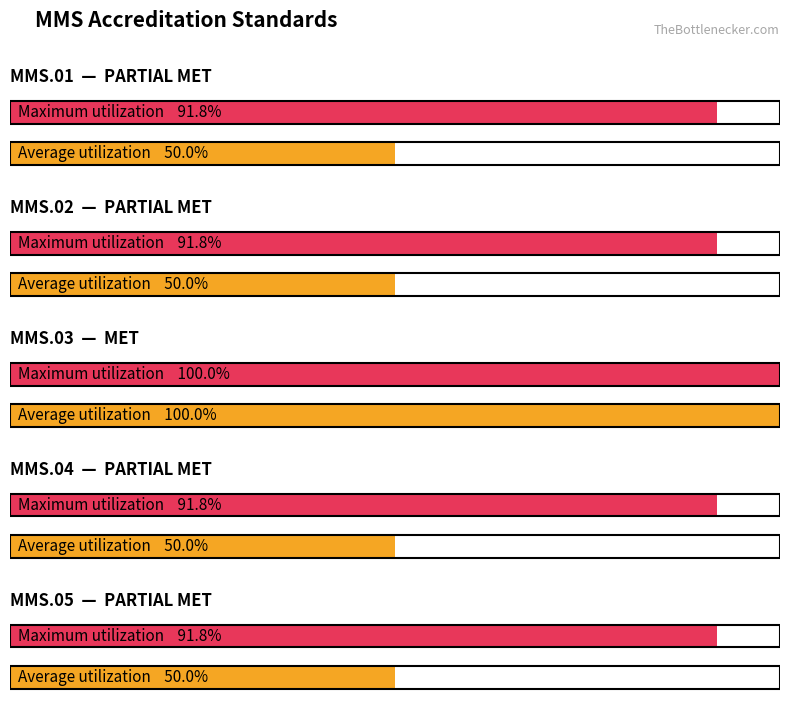

What is the value of the PARTIAL MET bar at the 4th from the left?

0.5